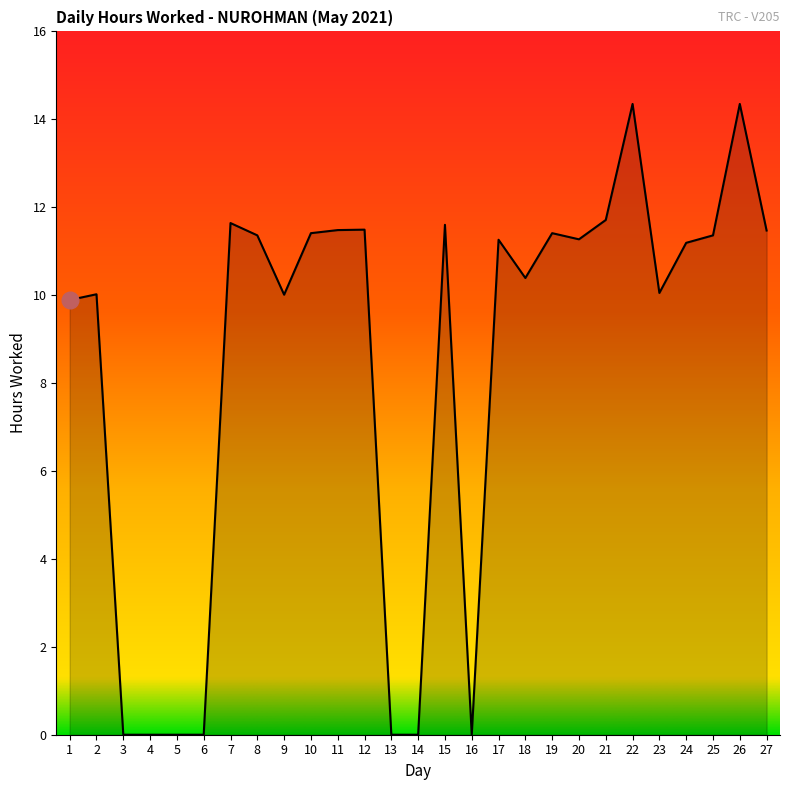

At which label does the data first exceed 11?

7